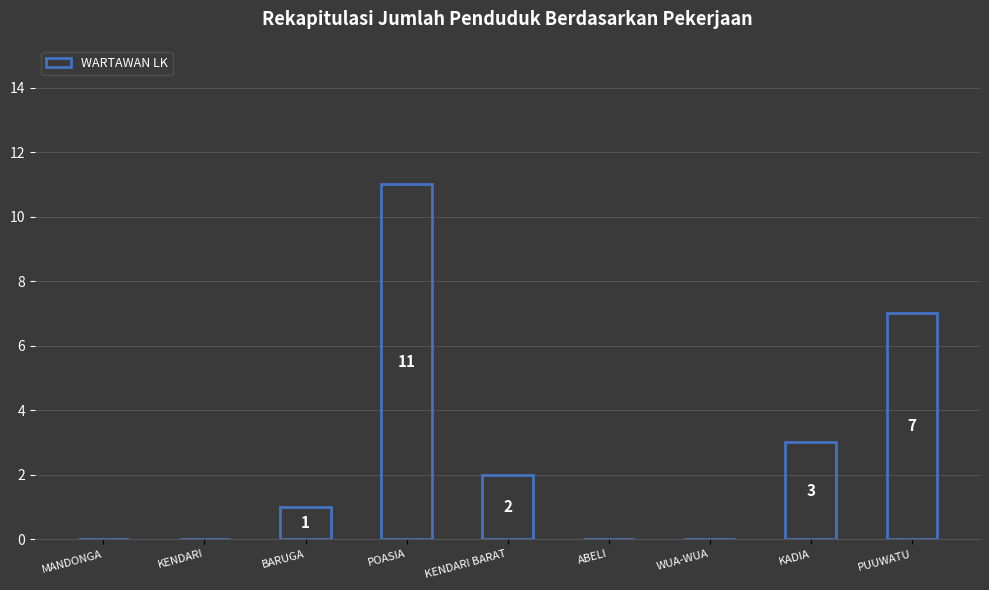

Reading right to left, what are all the values shown in this chart?

PUUWATU=7	KADIA=3	WUA-WUA=0	ABELI=0	KENDARI BARAT=2	POASIA=11	BARUGA=1	KENDARI=0	MANDONGA=0